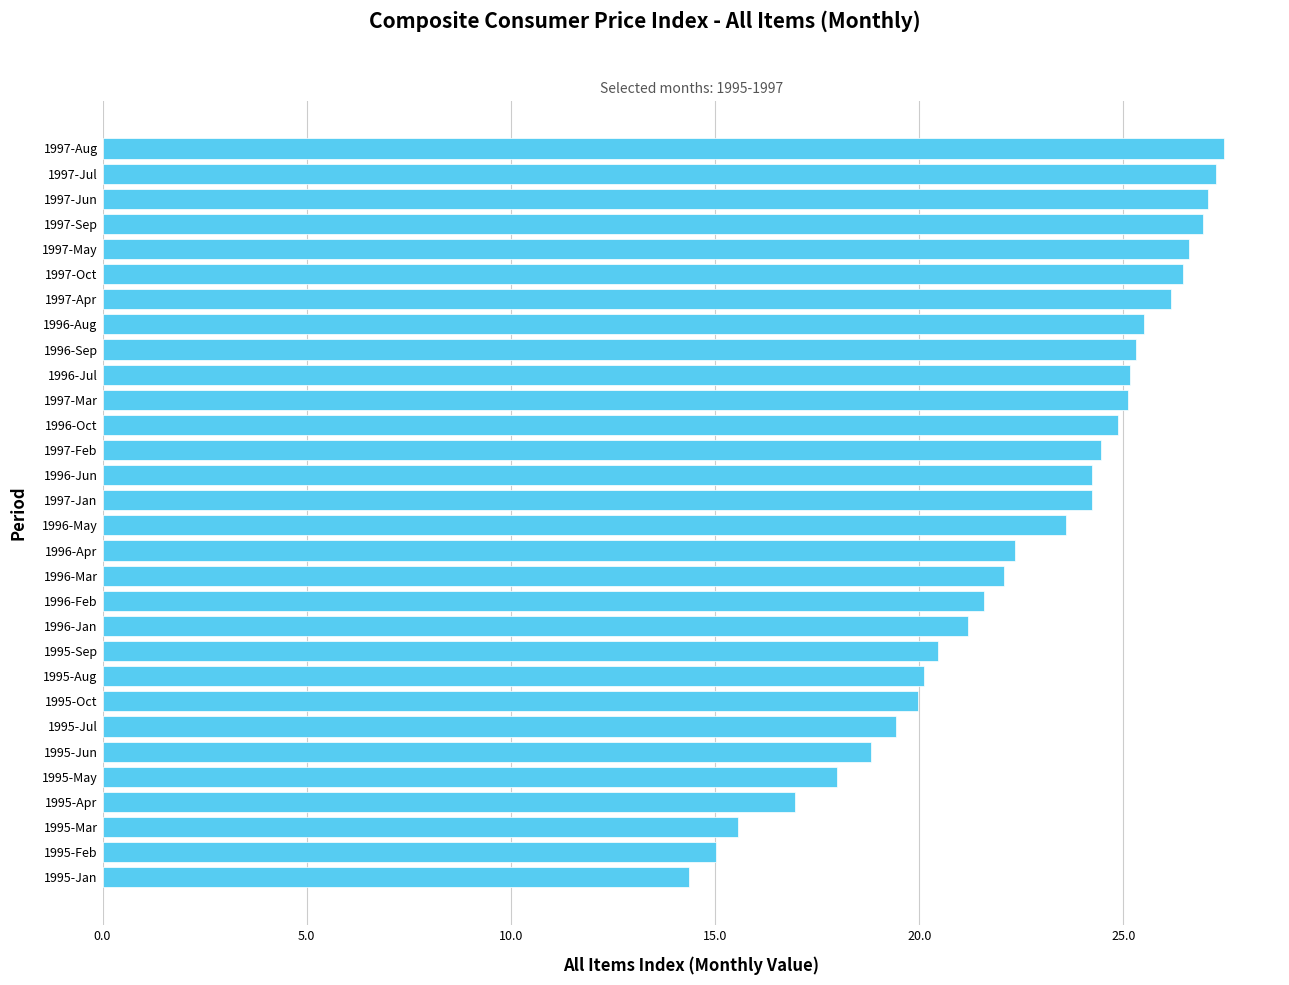

What is the difference between the maximum and minimum values?

13.1